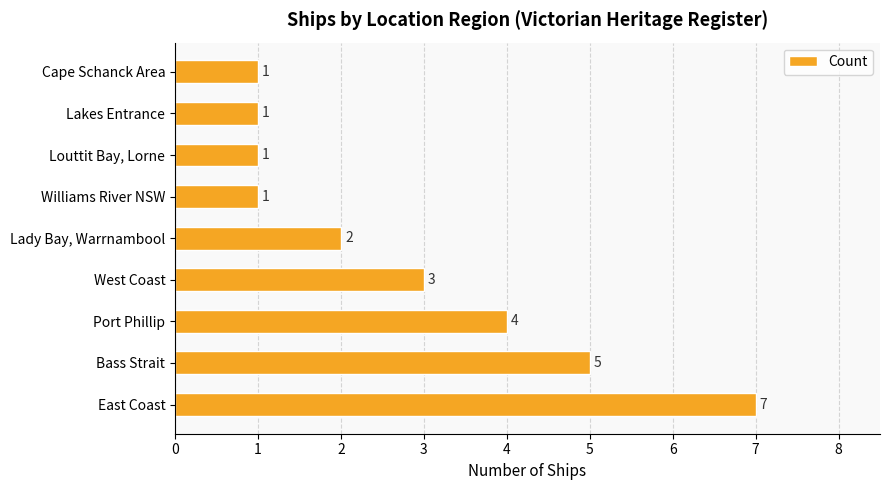

Is it true that the value at Lady Bay, Warrnambool is 3?

False